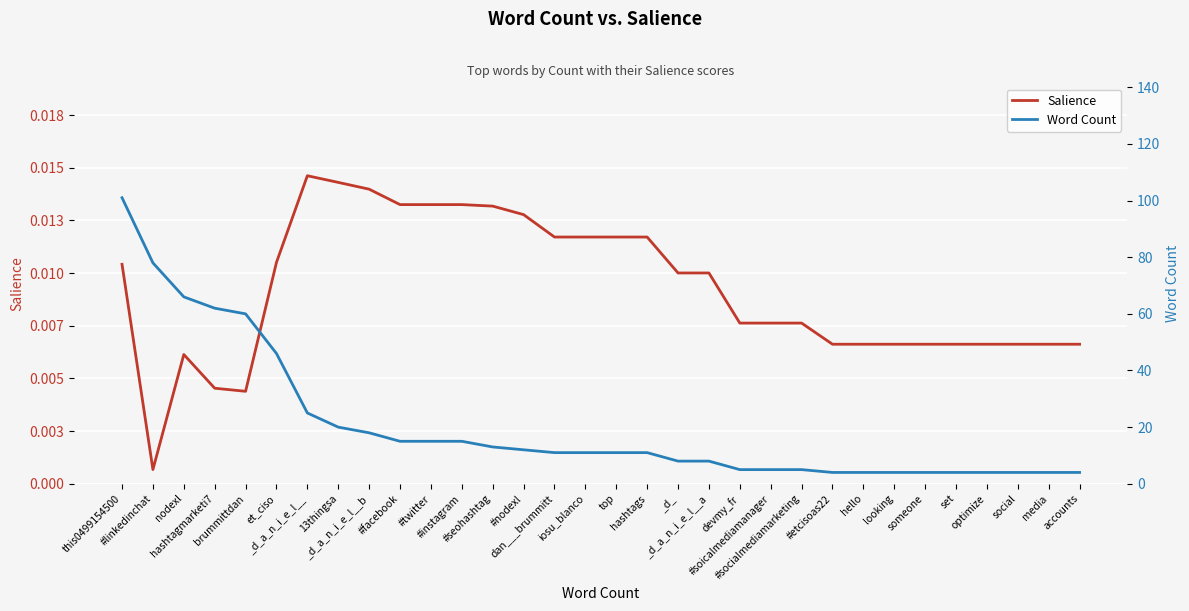

Which series has the largest total across all categories?

Word Count